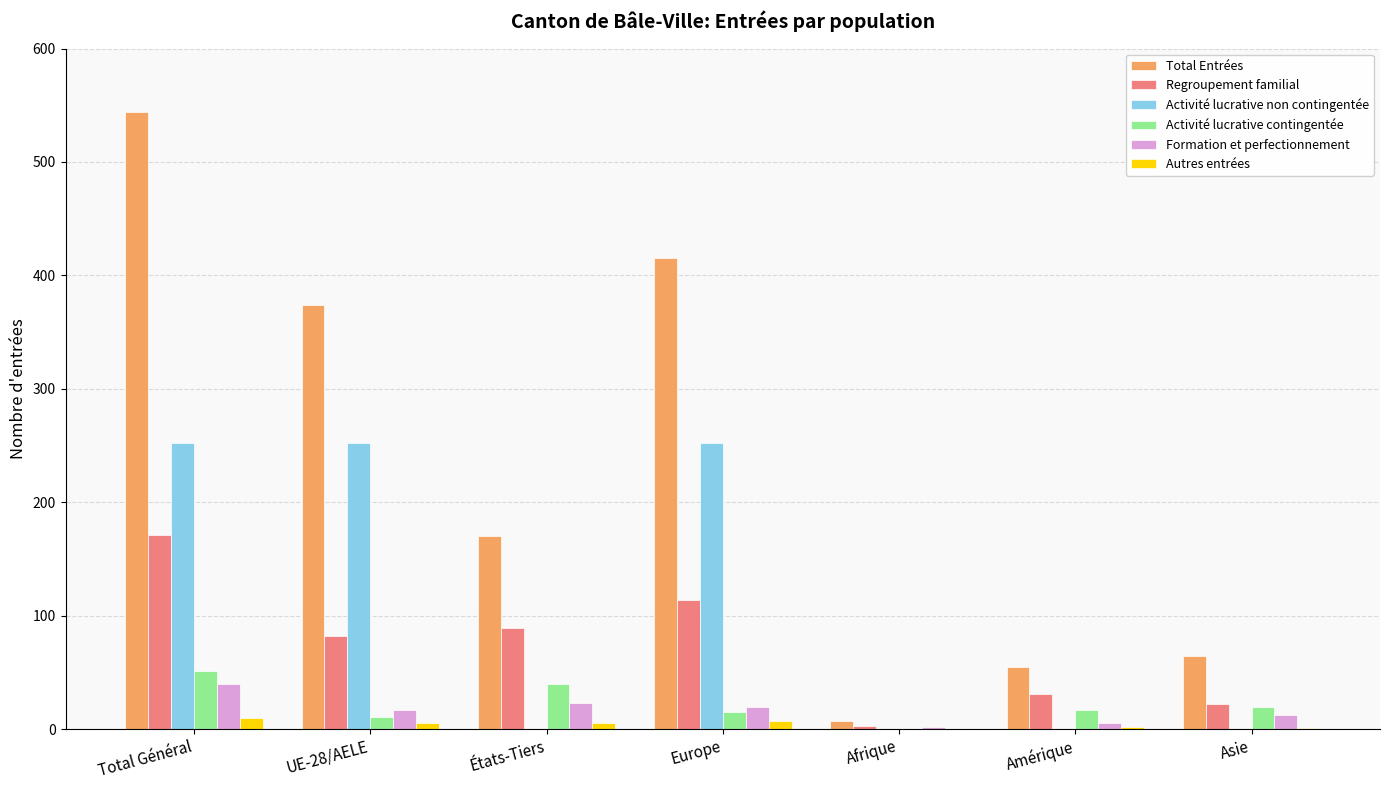

Which series changed the most between Total Général and Afrique?

Total Entrées